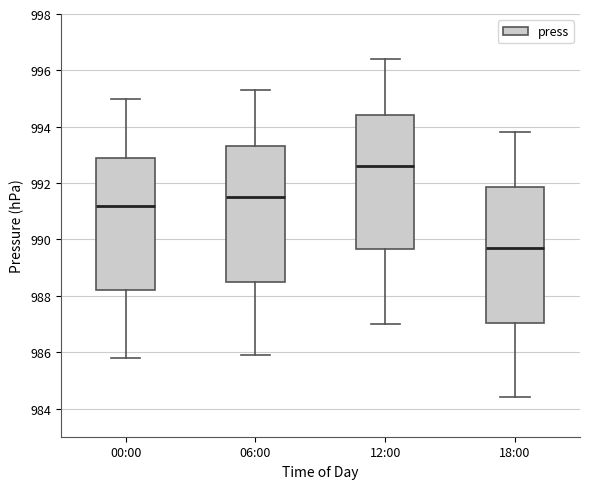

Where is the upper edge of the box for 12:00 on the y-axis? The values are not printed on the chart, so give them approximately, as read against the axis.

994.4